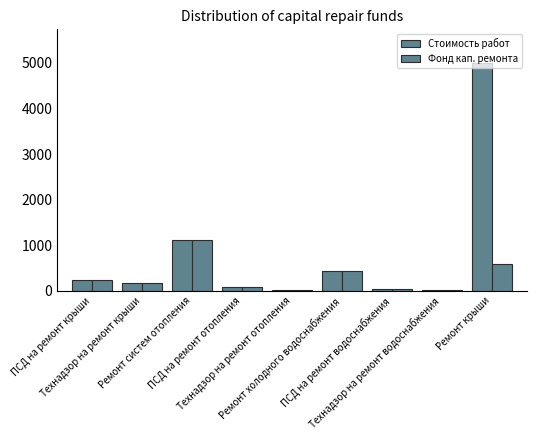

Where does the Фонд кап. ремонта series first go above 160?

ПСД на ремонт крыши